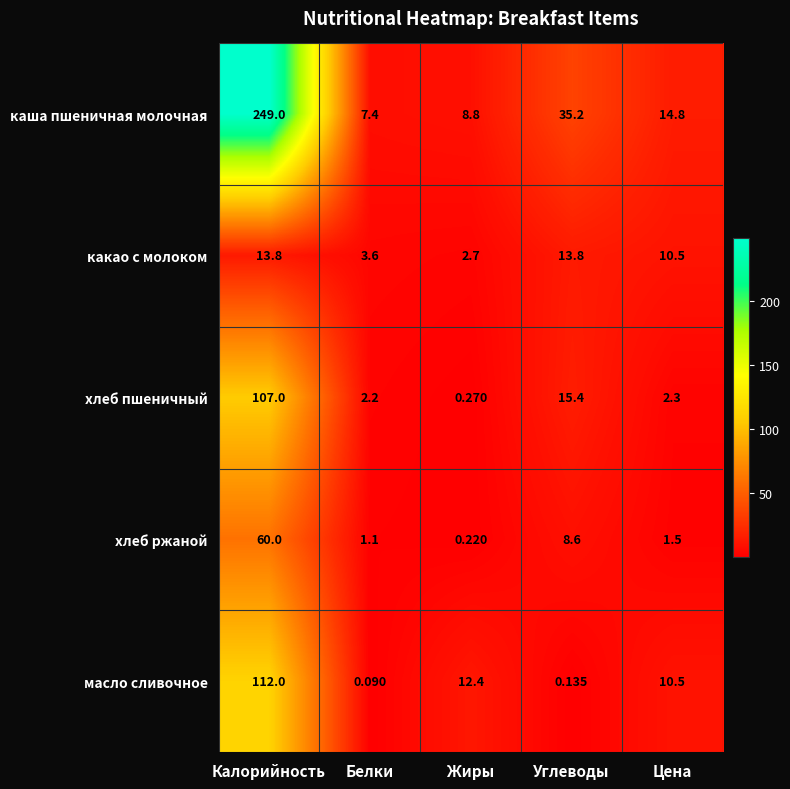

Which series changed the most between Жиры and Цена?

какао с молоком